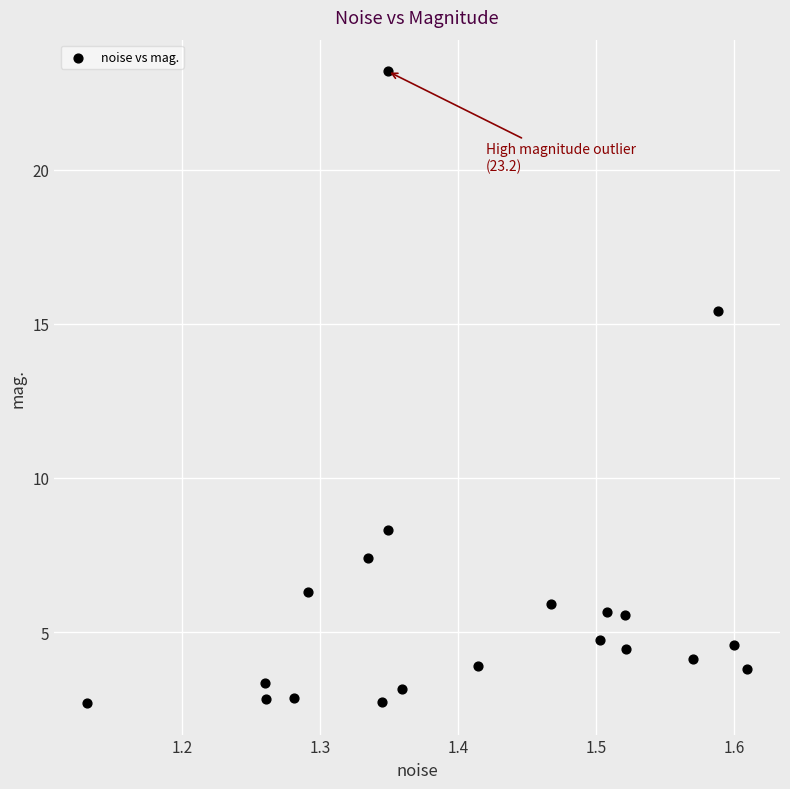

What Y value in the scatter plot is closest to 12?

15.4